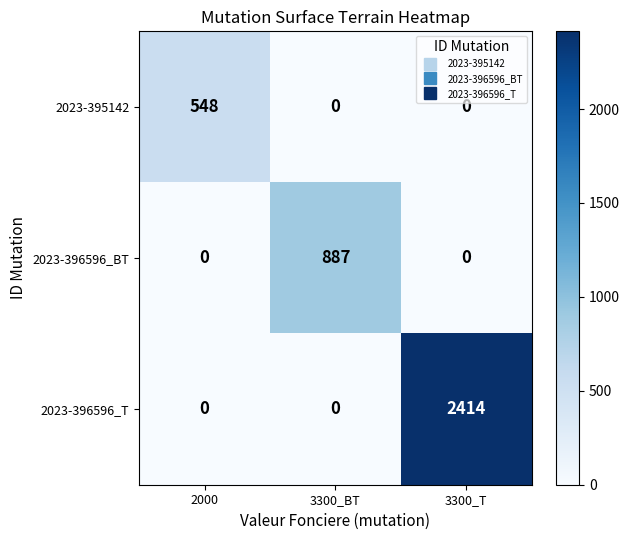

Between 2000 and 3300_BT, which series saw the biggest shift?

2023-396596_BT